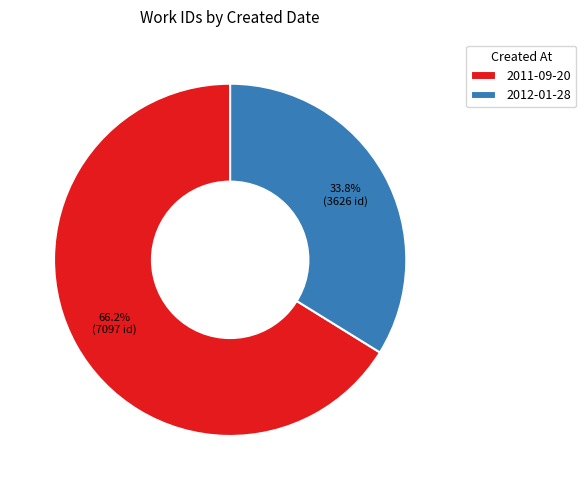

Combined, do 2011-09-20 and 2012-01-28 account for over 50%?

Yes